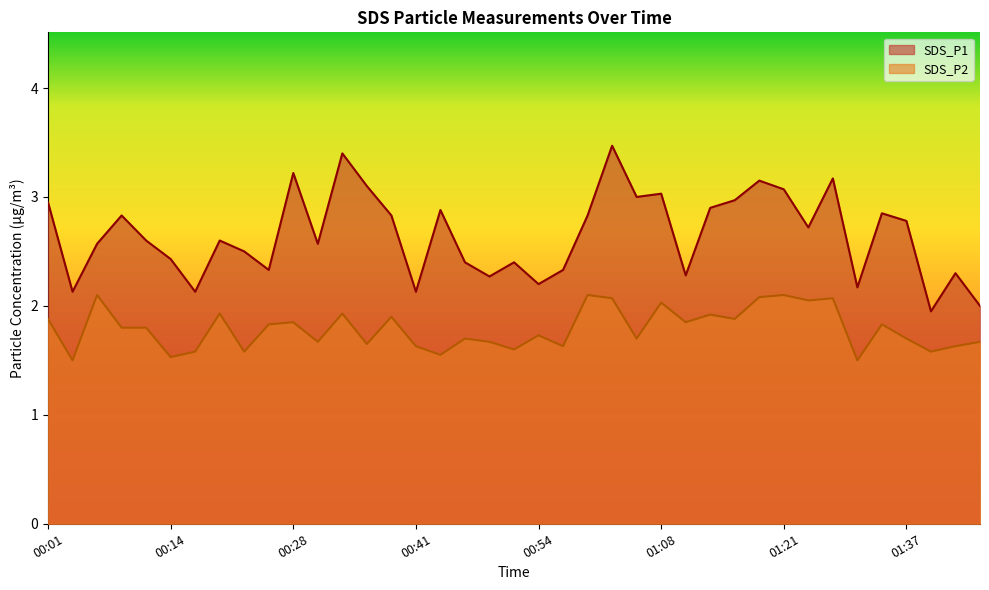

What is the total value across all series at 01:05?

4.7